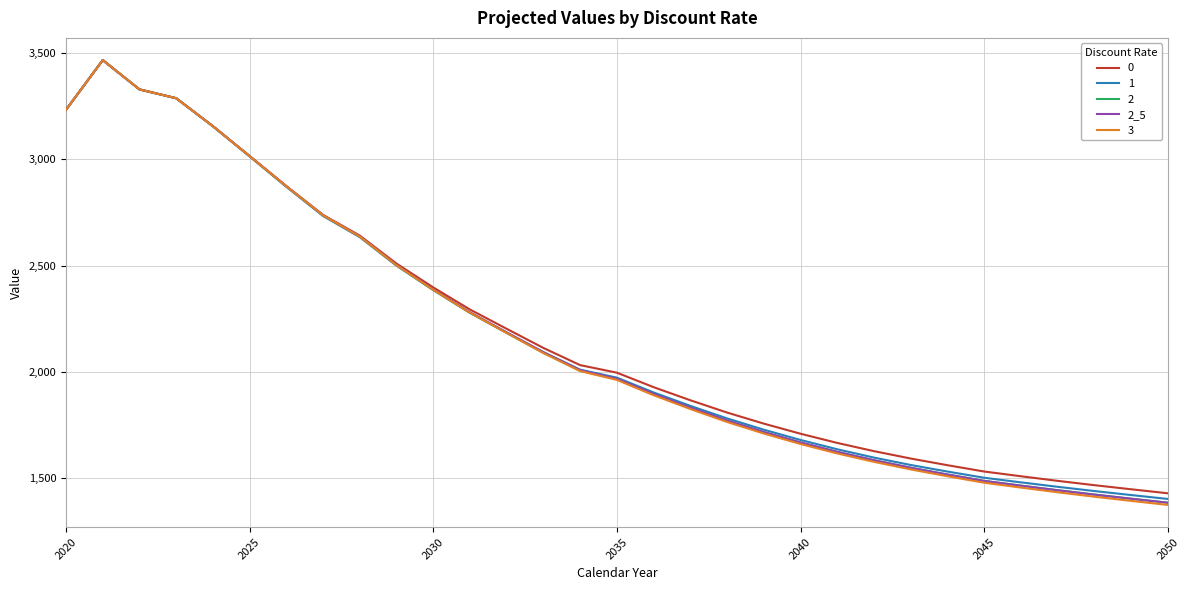

What is the smallest value displayed?

1375.5